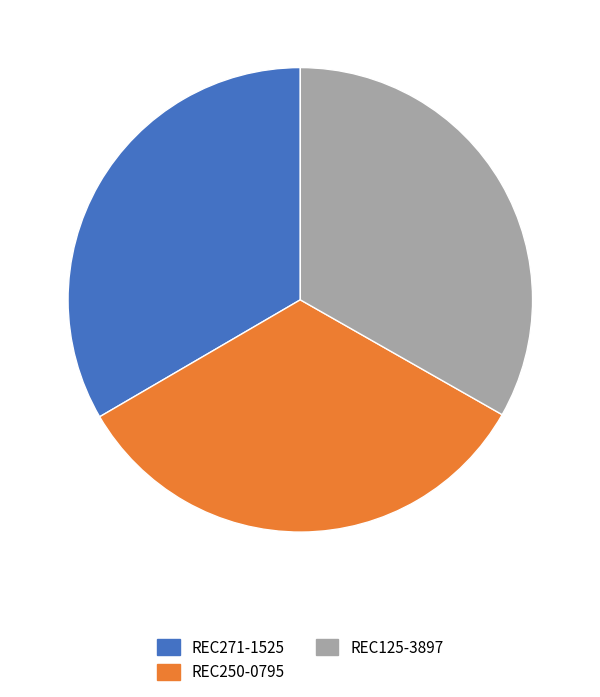

Is there a majority slice in this chart?

No